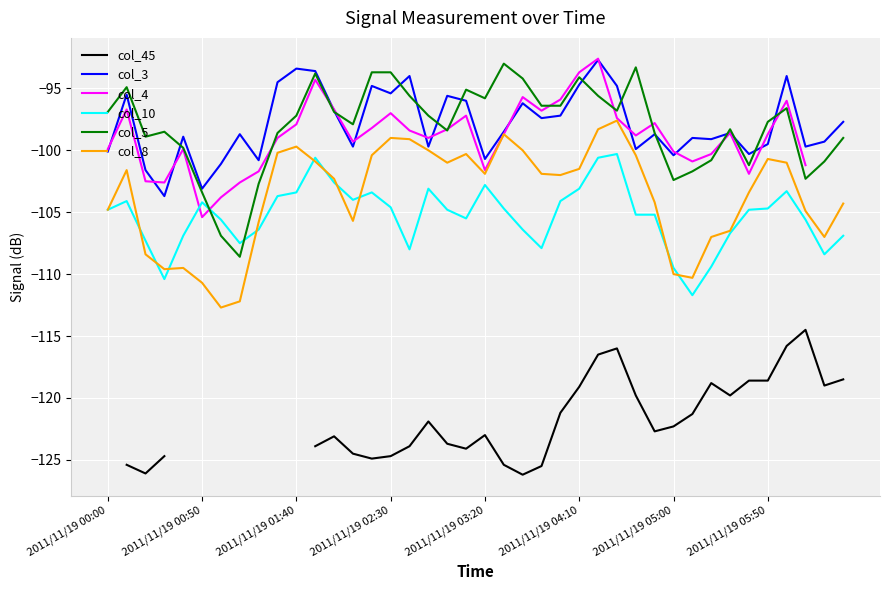

How many intersections are there between col_10 and col_5?

2